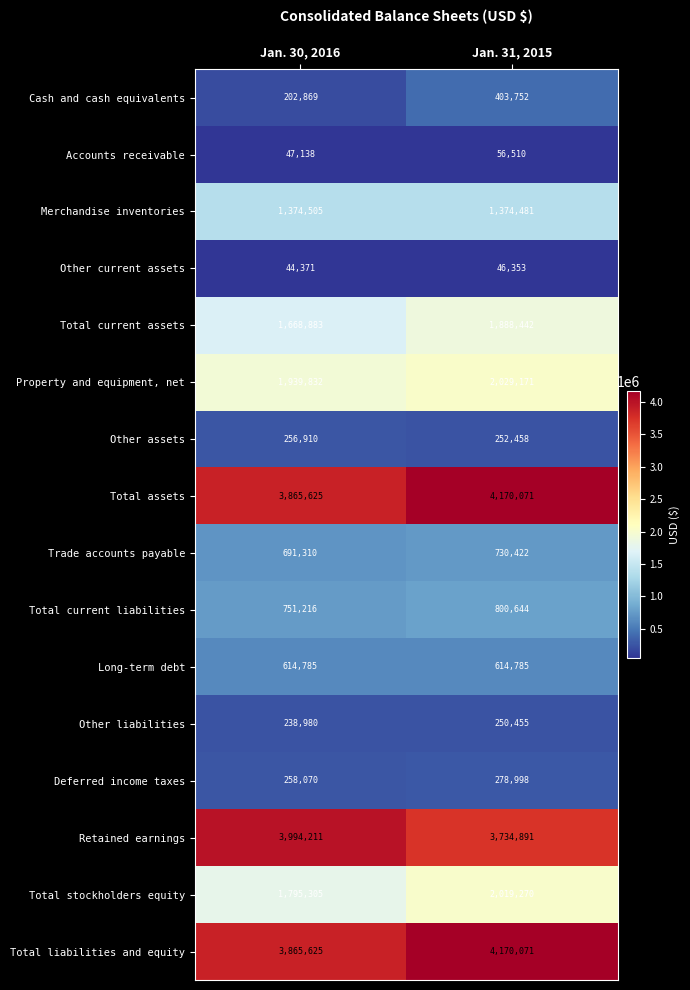

How many categories are shown in the chart?

2